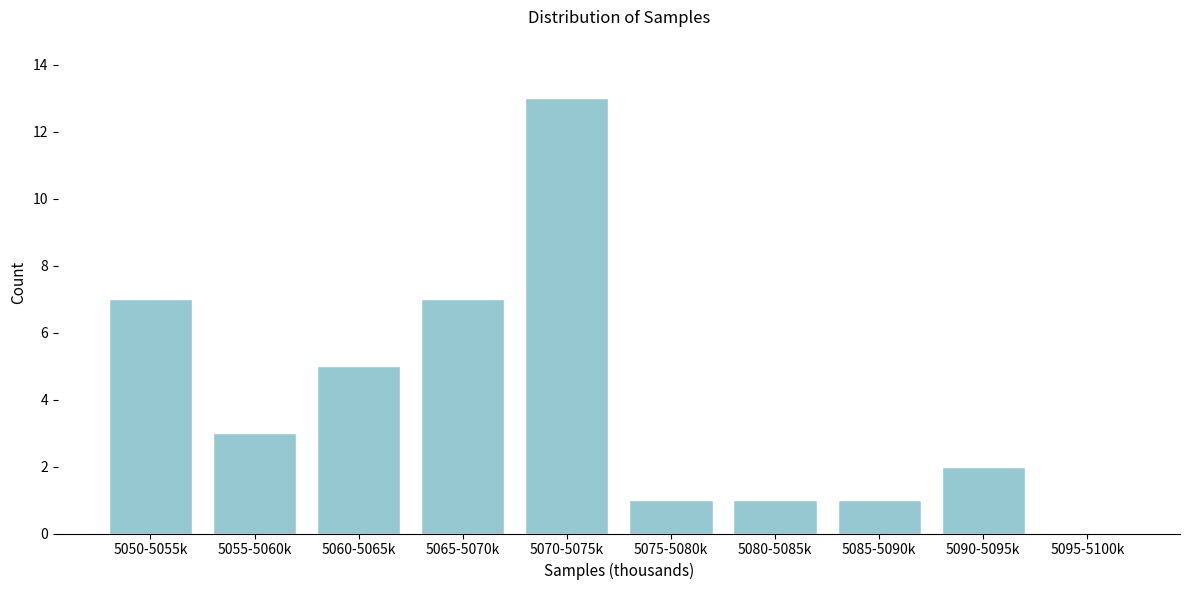

Reading left to right, list all the values displayed in this chart.

5050-5055k=7	5055-5060k=3	5060-5065k=5	5065-5070k=7	5070-5075k=13	5075-5080k=1	5080-5085k=1	5085-5090k=1	5090-5095k=2	5095-5100k=0